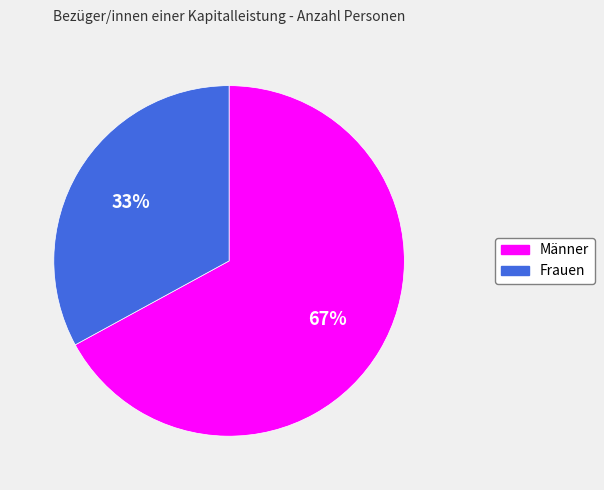

What percentage is the Männer slice, to the nearest percent?

67%